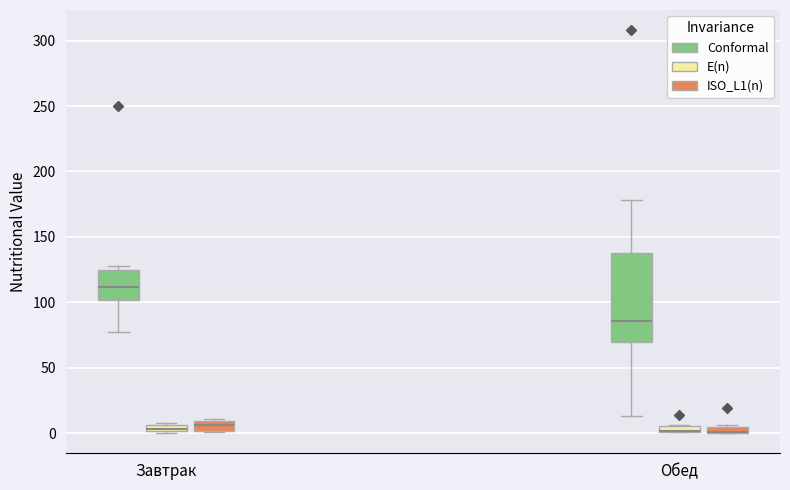

Which box is the tallest, from its lower edge to its upper edge?

Обед (Conformal)